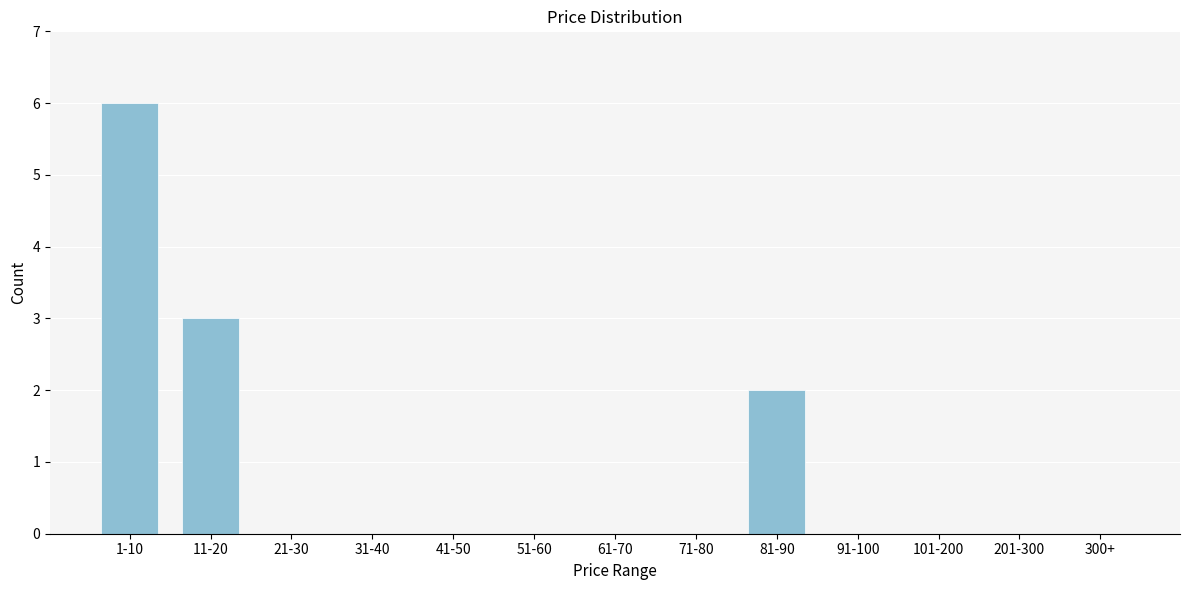

Reading left to right, what are all the values shown in this chart?

1-10=6	11-20=3	21-30=0	31-40=0	41-50=0	51-60=0	61-70=0	71-80=0	81-90=2	91-100=0	101-200=0	201-300=0	300+=0